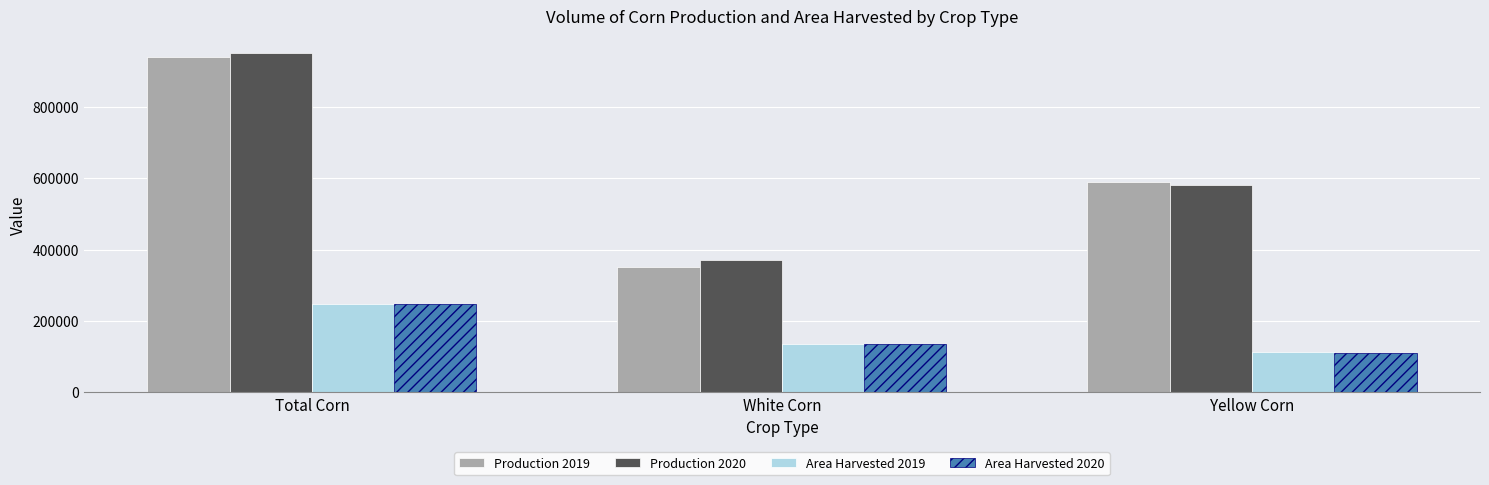

Is the value of Area Harvested 2019 at Total Corn greater than the value of Production 2020 at White Corn?

No